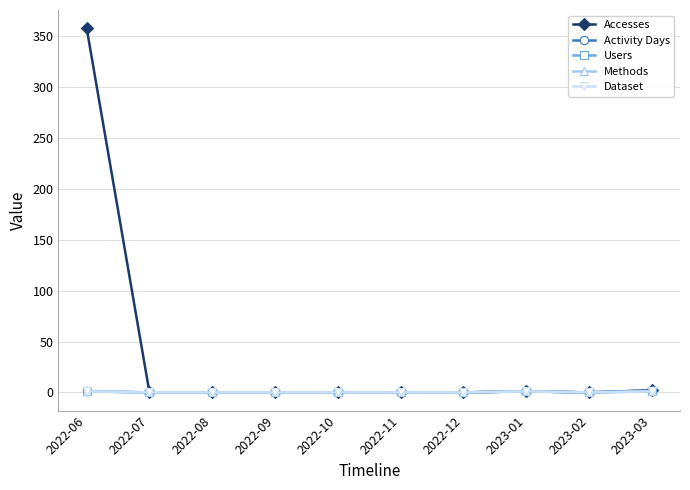

True or false: Accesses has a value of 2 at 2023-03.

True